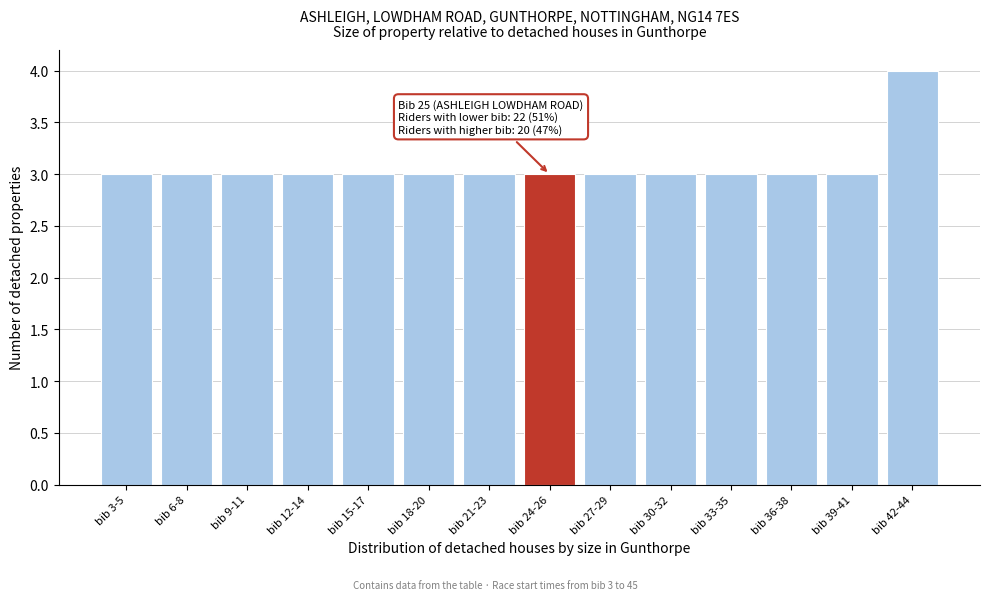

Reading left to right, transcribe all the data shown in this chart.

bib 3-5=3	bib 6-8=3	bib 9-11=3	bib 12-14=3	bib 15-17=3	bib 18-20=3	bib 21-23=3	bib 24-26=3	bib 27-29=3	bib 30-32=3	bib 33-35=3	bib 36-38=3	bib 39-41=3	bib 42-44=4